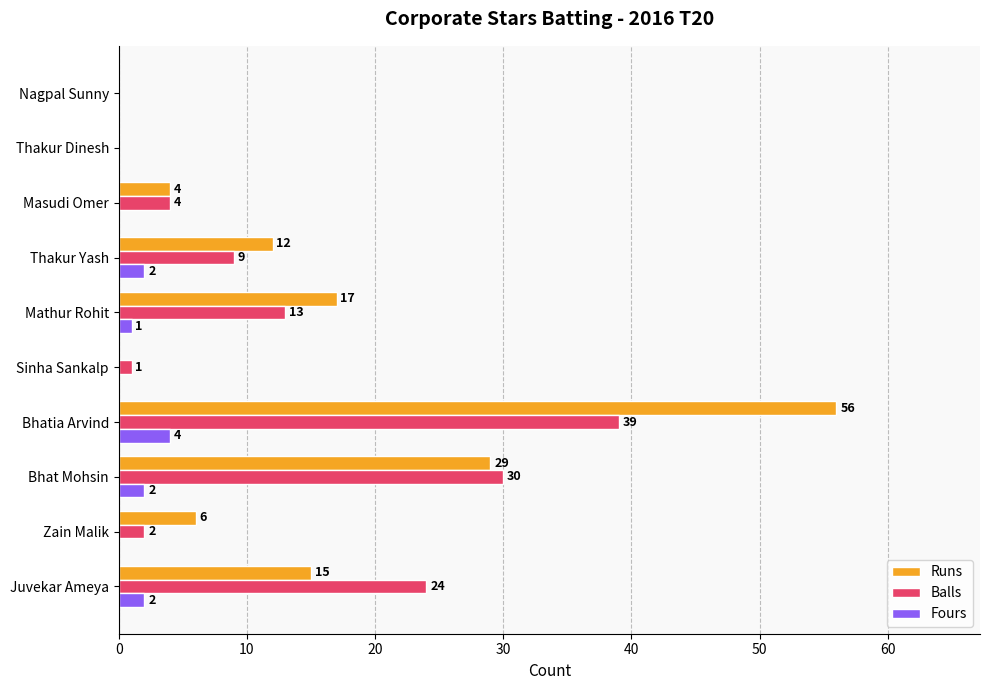

Where is Runs nearest to the value 28?

Bhat Mohsin